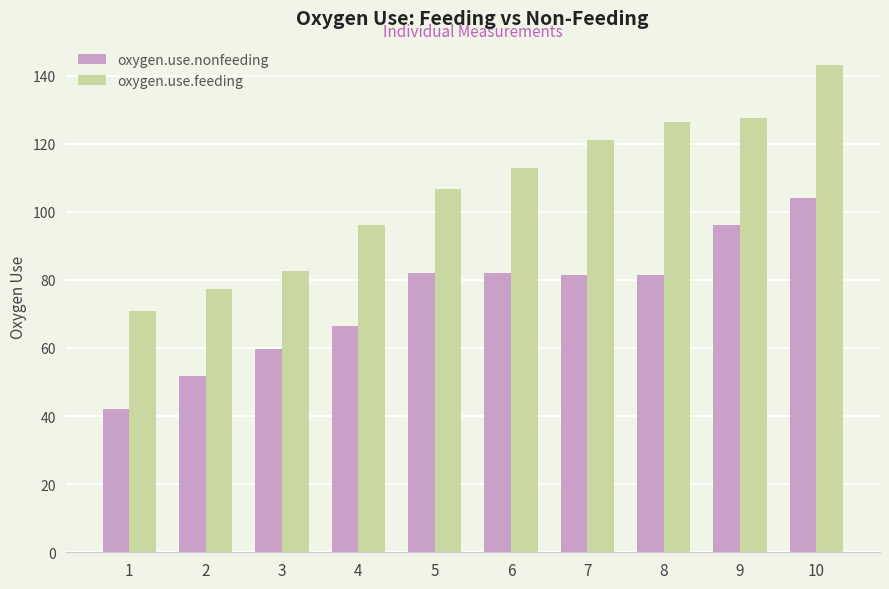

What is the difference between the oxygen.use.nonfeeding values at 3 and 7?

21.5